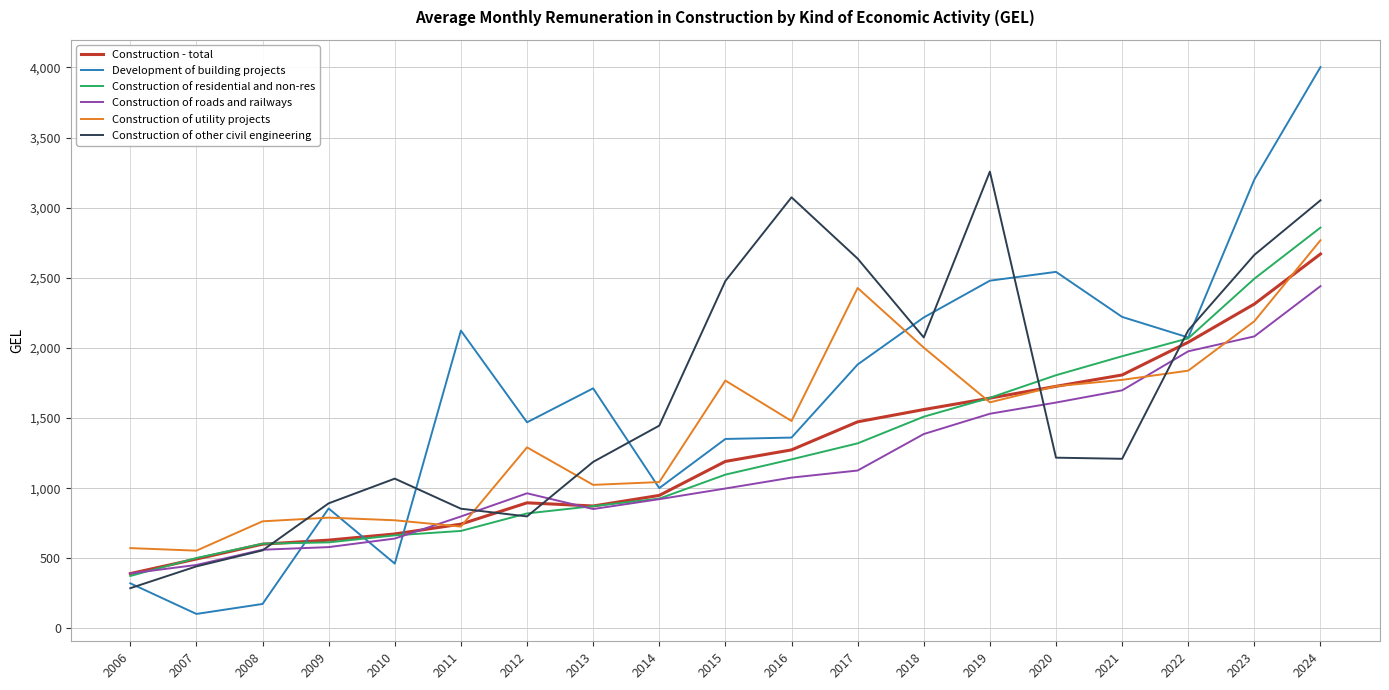

Is it true that Construction of roads and railways equals 758.9 at 2017?

False